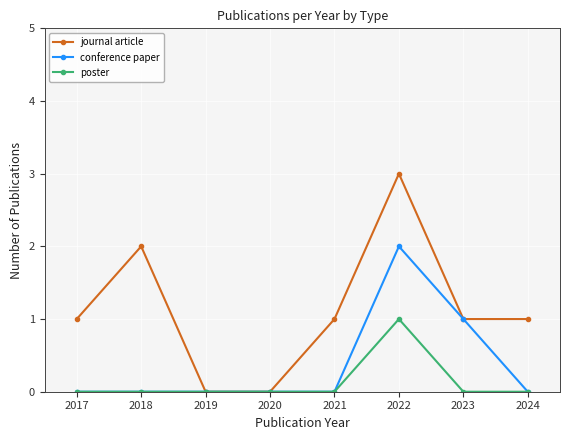

What are all the series names shown in the legend?

journal article, conference paper, poster